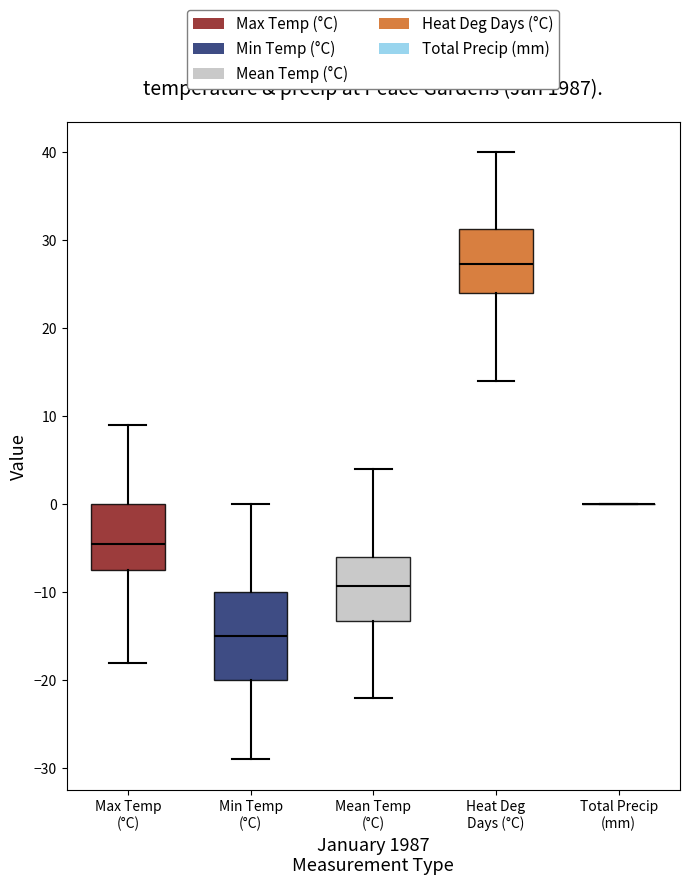

Reading left to right, transcribe this box plot: for each box, give where its median line is, the range the box spans, and where its two whiskers end, as read against the y-axis. The values are not printed on the chart, so give them approximately, as read against the axis.

Max Temp (°C): median -4, box -7 to 0, whiskers -18 to 9
Min Temp (°C): median -15, box -20 to -10, whiskers -29 to 0
Mean Temp (°C): median -9, box -13 to -6, whiskers -22 to 4
Heat Deg Days (°C): median 27, box 24 to 31, whiskers 14 to 40
Total Precip (mm): box collapsed to a line at 0, whiskers 0 to 0